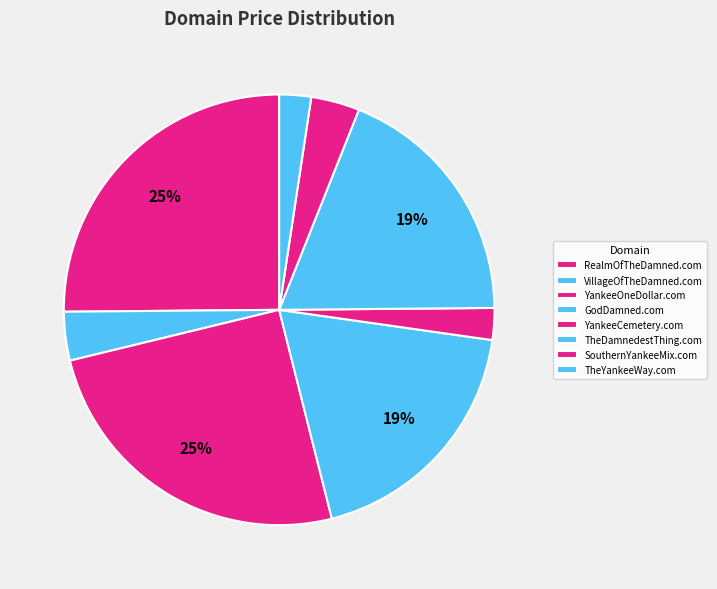

How many slices are in this pie chart?

8